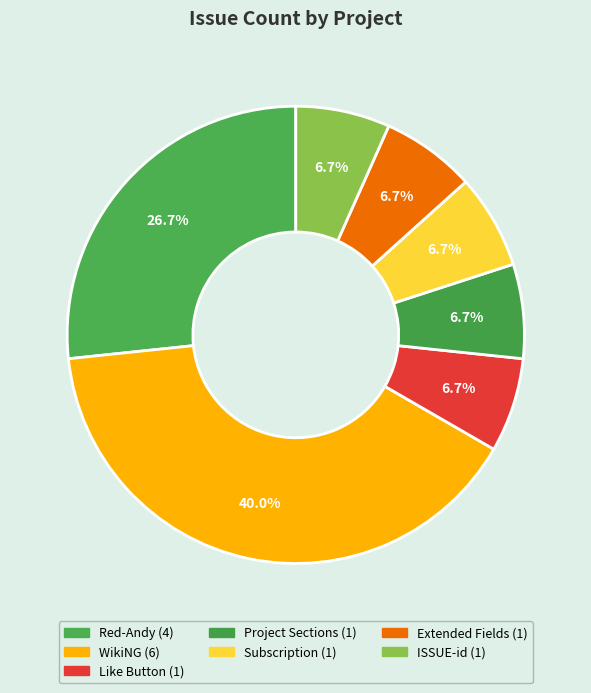

How many segments does this pie chart have?

7